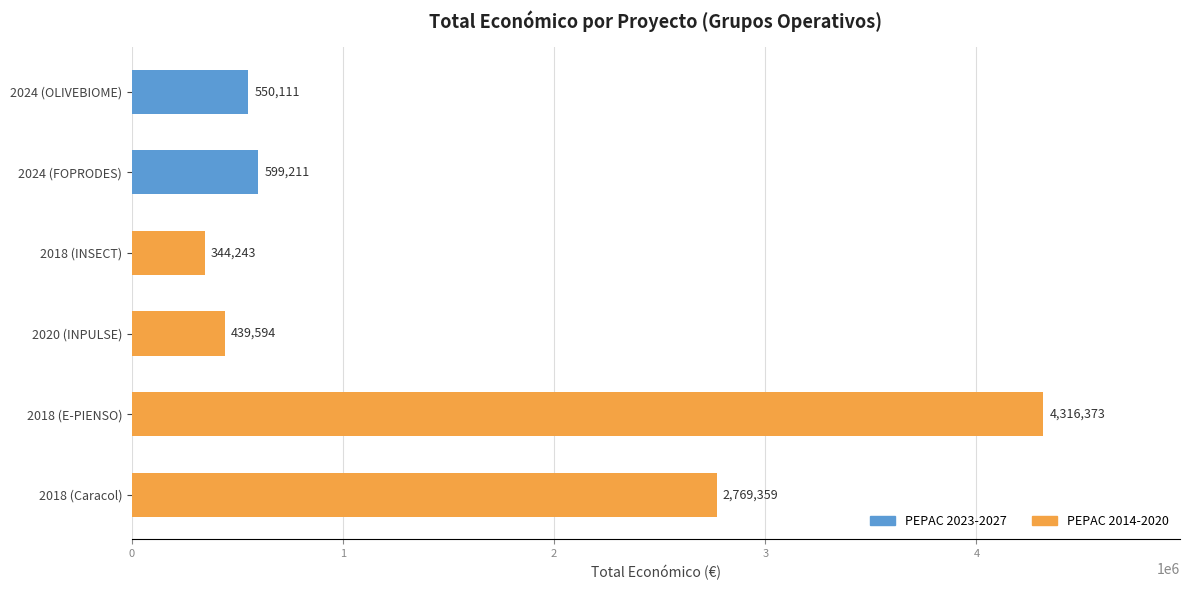

What is the difference between the values at 2024 (OLIVEBIOME) and 2018 (Caracol)?

2219248